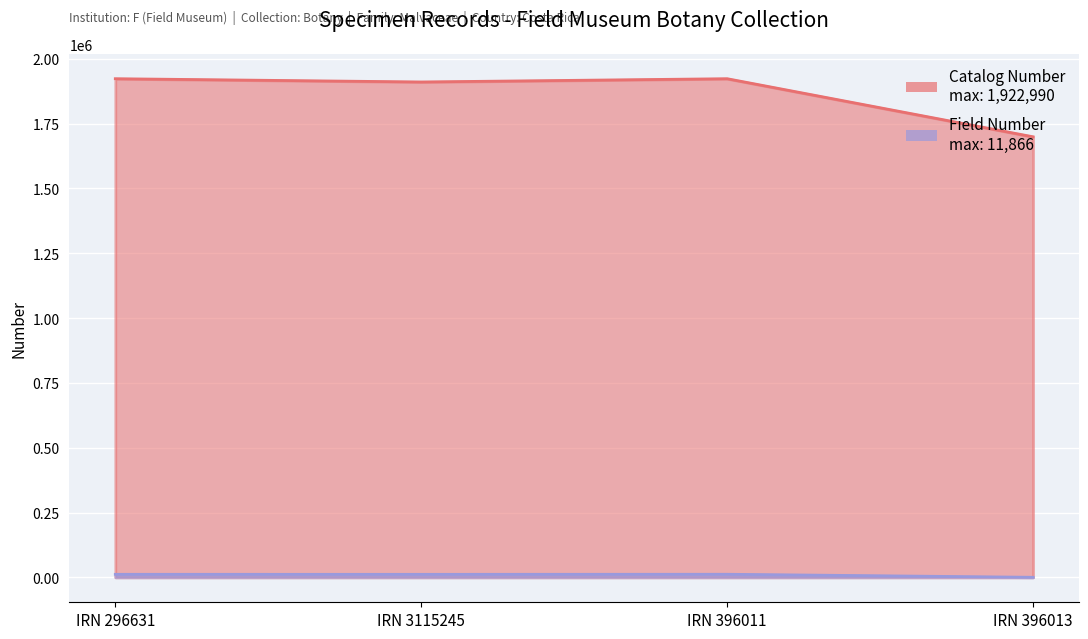

Which series has the largest range (max minus min)?

Catalog Number